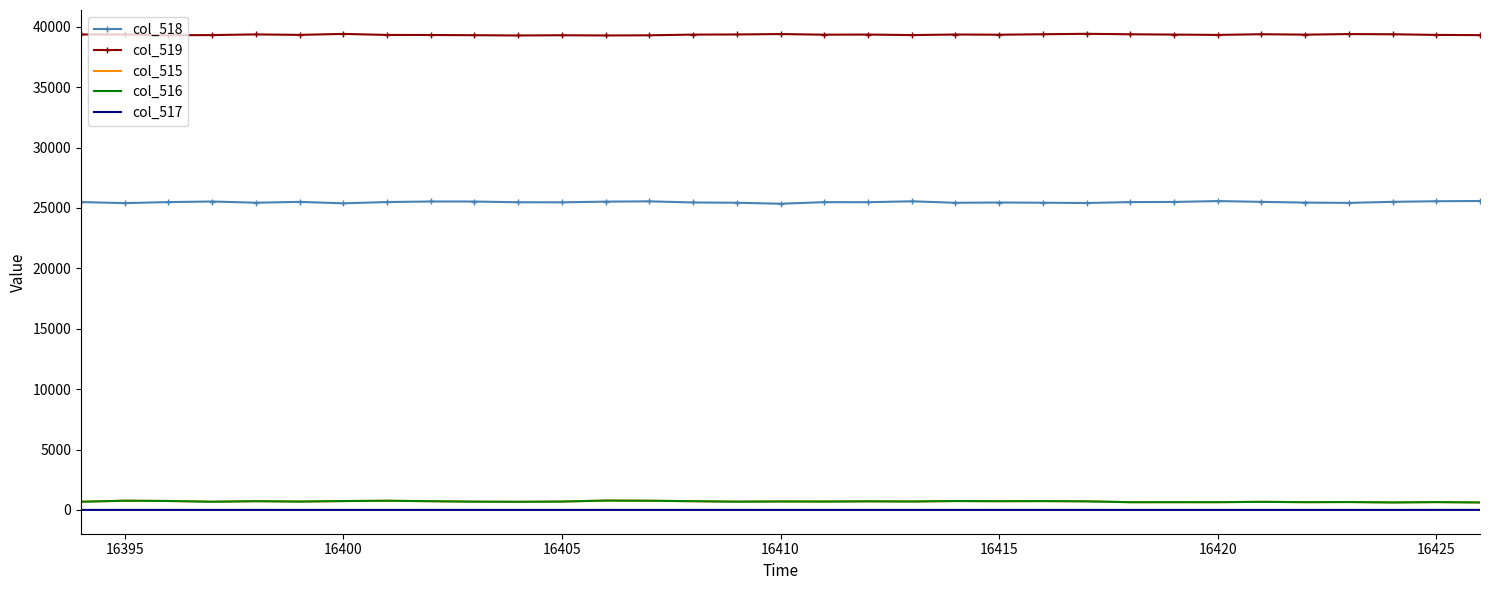

What is the sum of all col_515 values?

22946